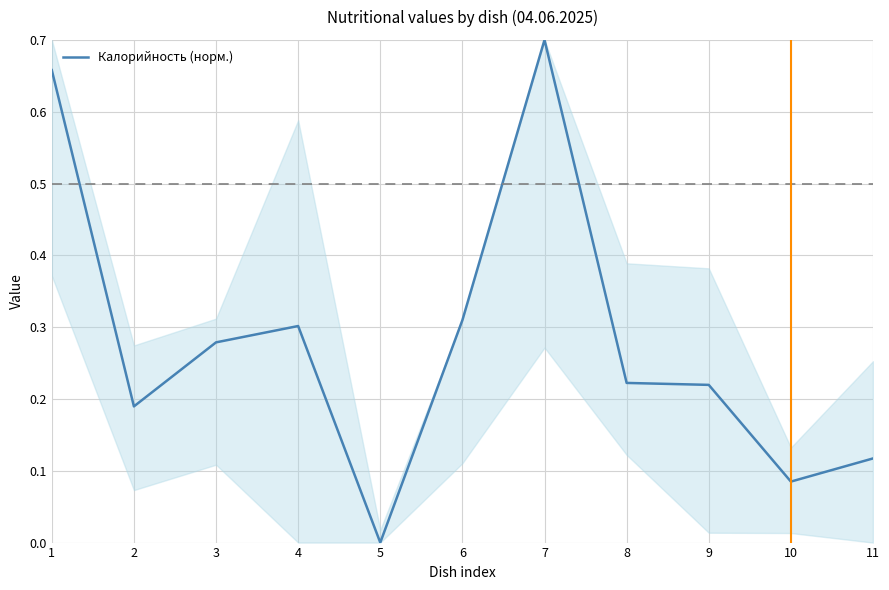

The value at 7 is 0.2. True or false?

False